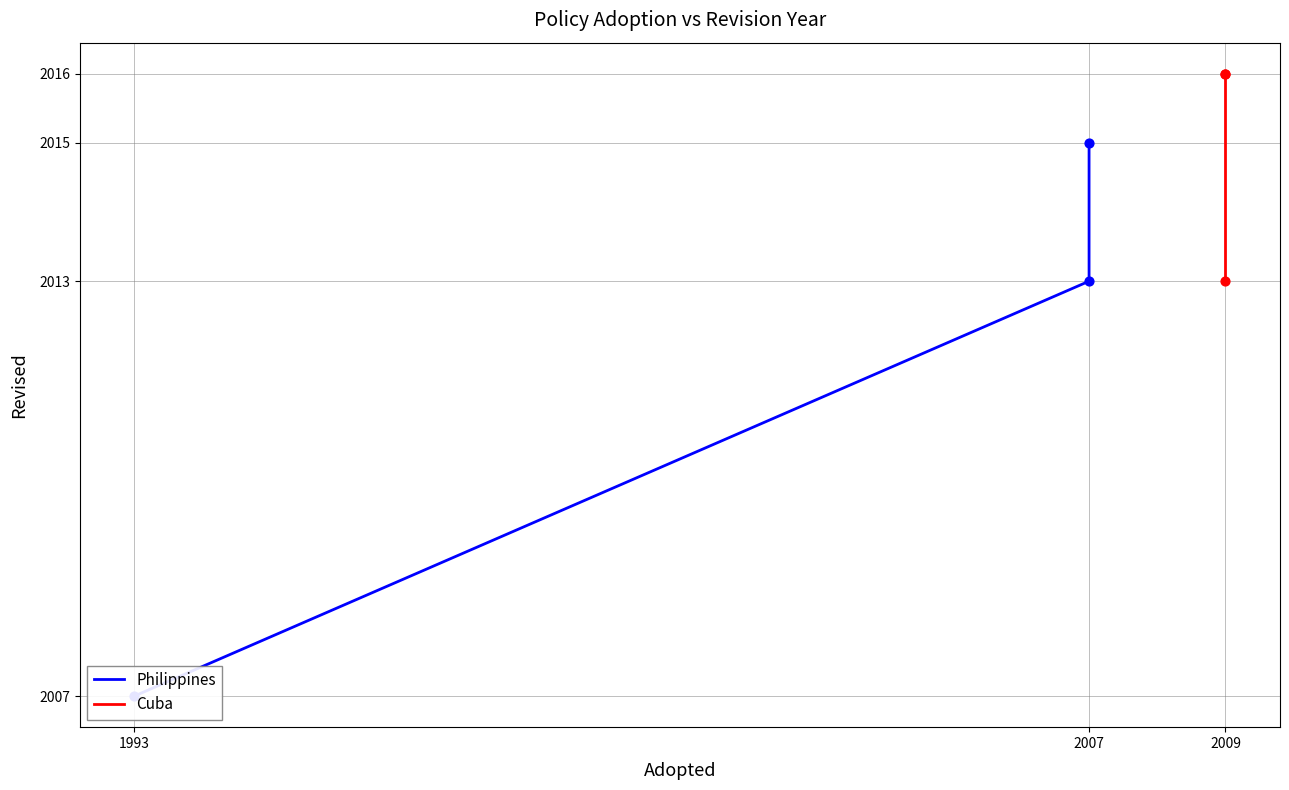

At which category is the sum across all series the highest?

2009